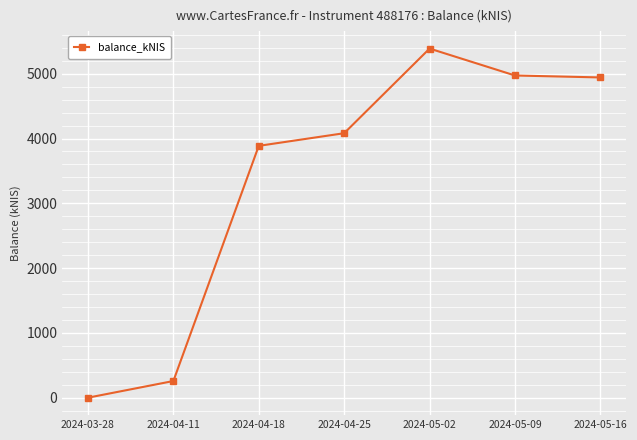

What is the label of the 6th point from the left?

2024-05-09